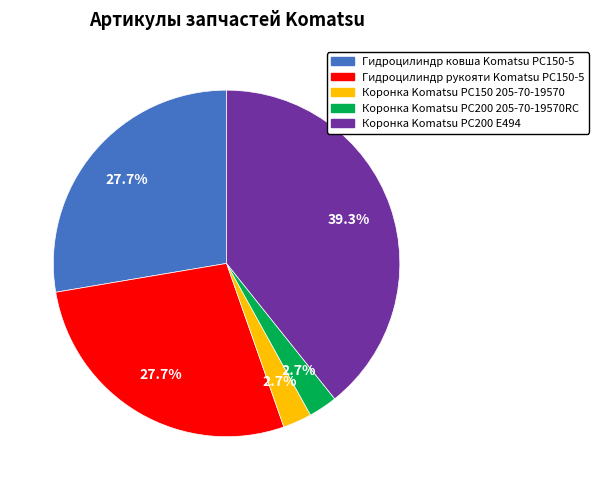

What percentage is the Гидроцилиндр рукояти Komatsu PC150-5 slice, to the nearest percent?

28%